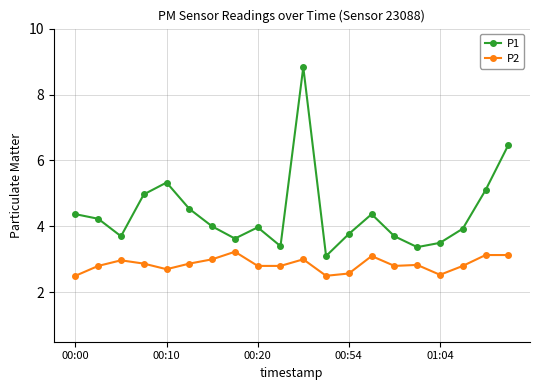

Which series has the largest total across all categories?

P1